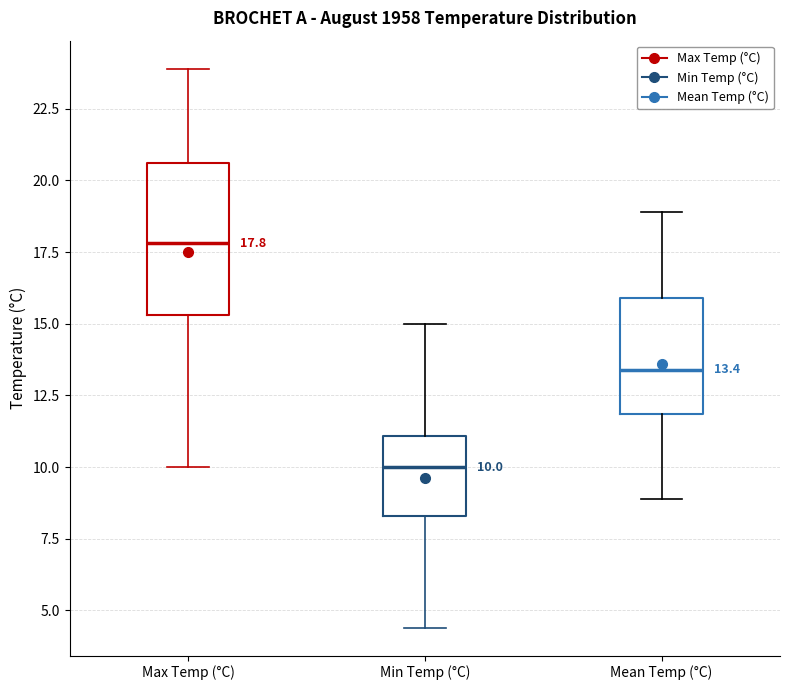

Comparing the boxes themselves (not the whiskers), which one is the tallest?

Max Temp (°C)